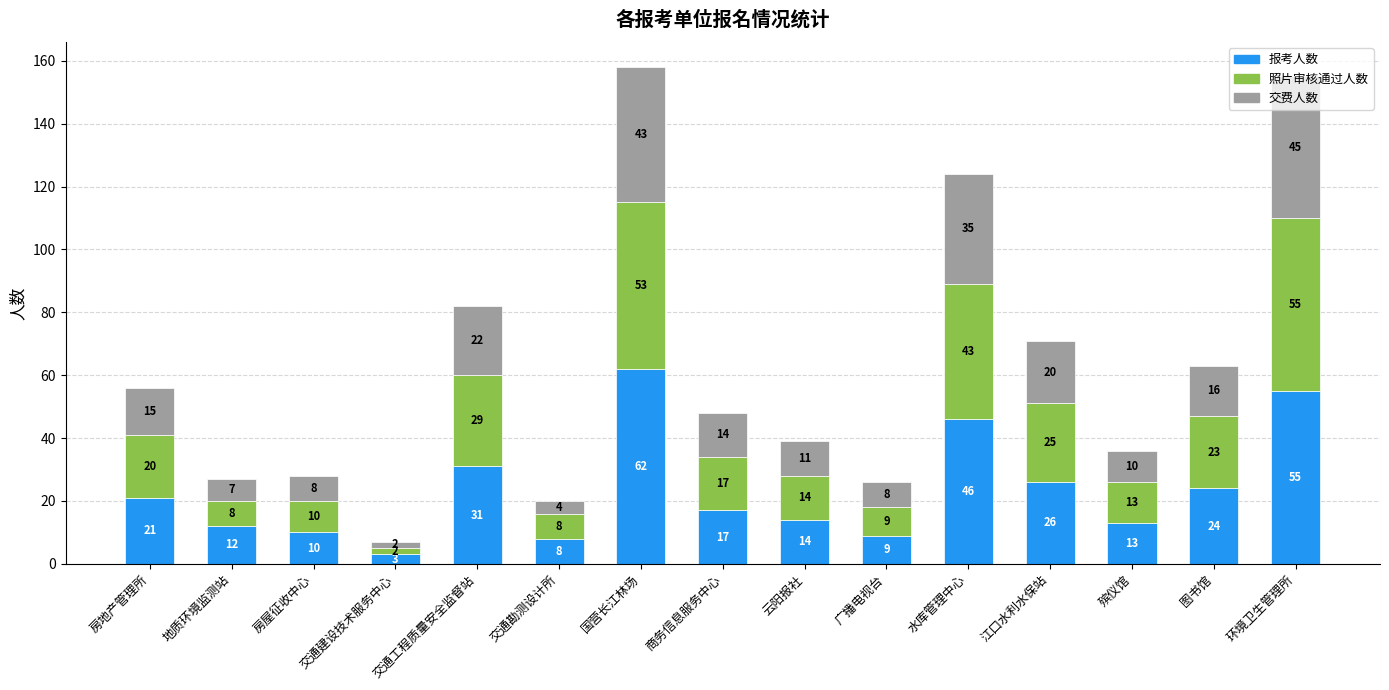

What value does the 报考人数 series have at 交通勘测设计所, to the nearest 5?

10